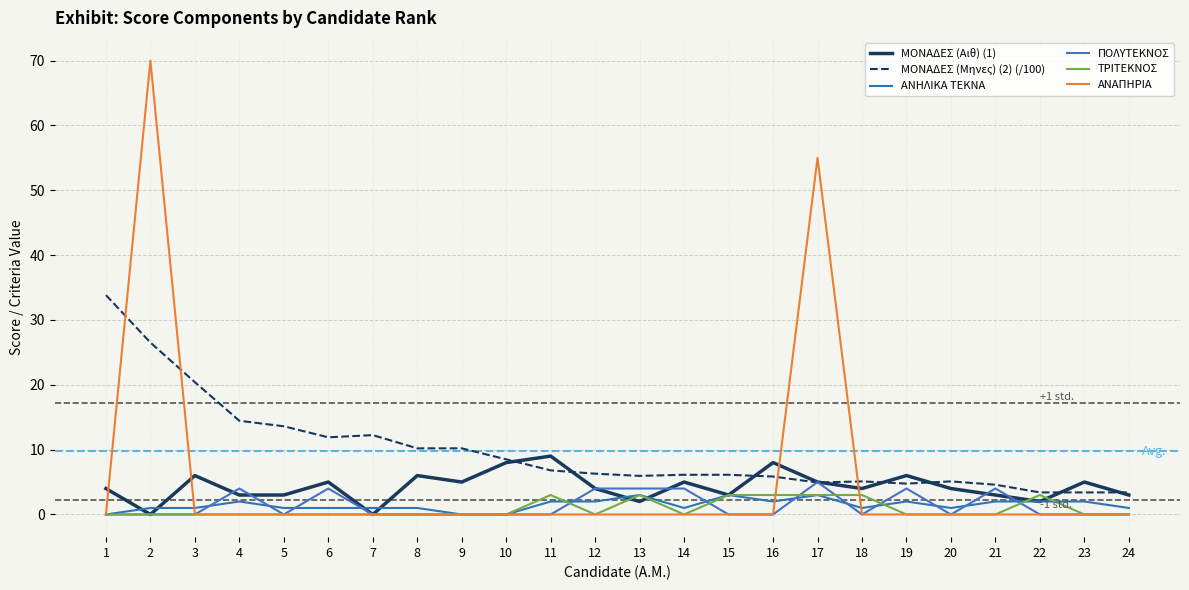

What is the spread (max minus min) of values at 7?

12.2